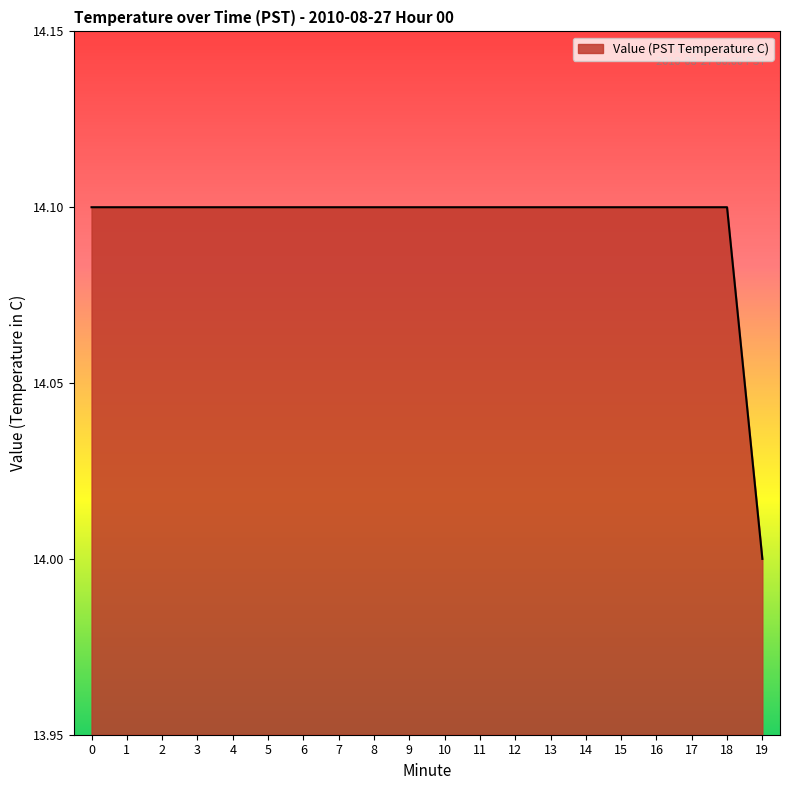

What is the sum of all values?

281.9